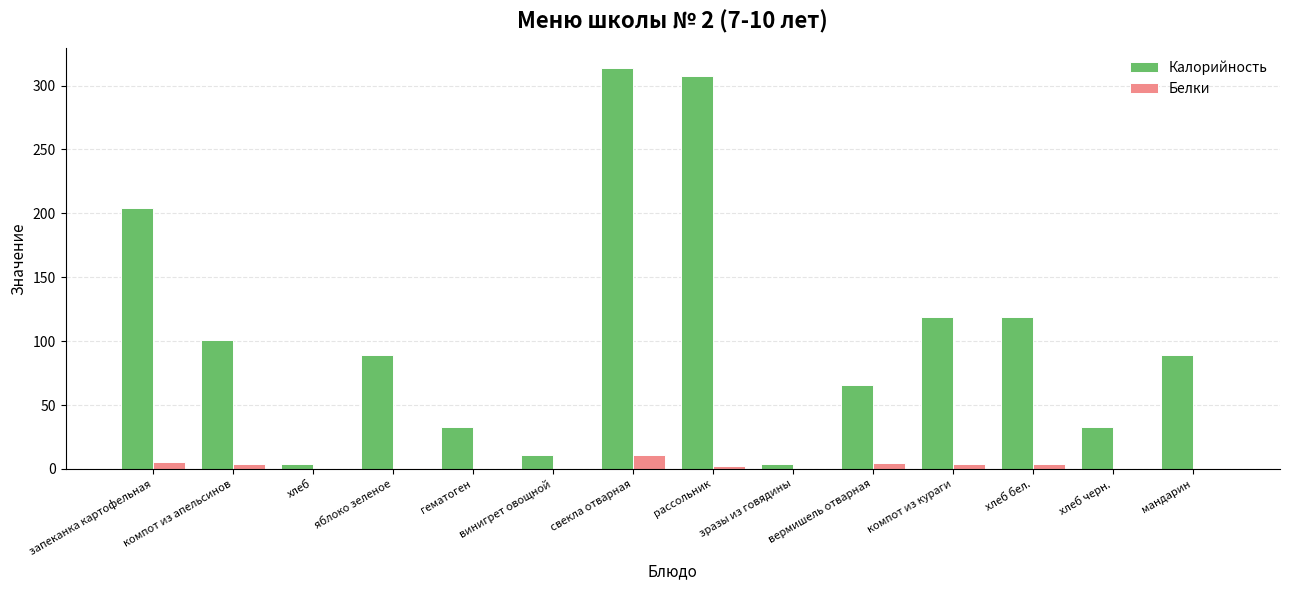

What is the sum of all Калорийность values?

1492.4